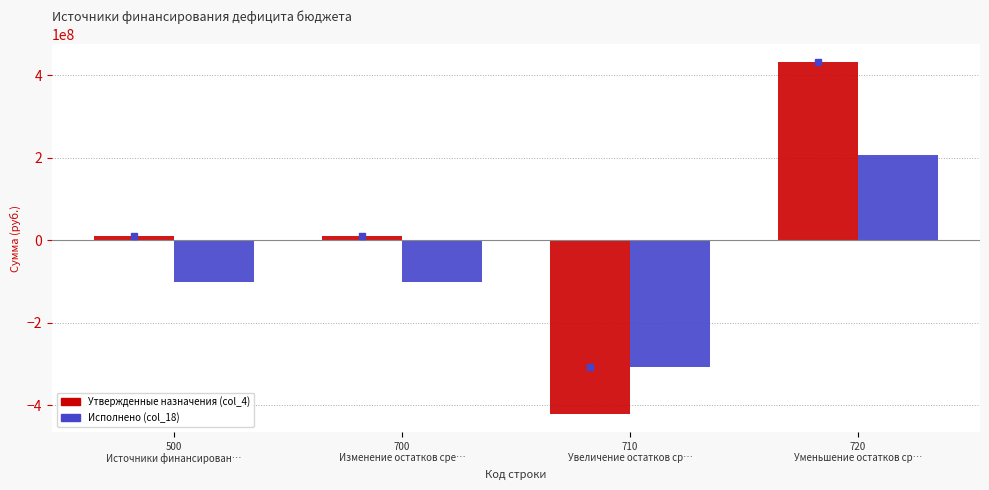

What position from the left is 500
Источники финансирован…?

1